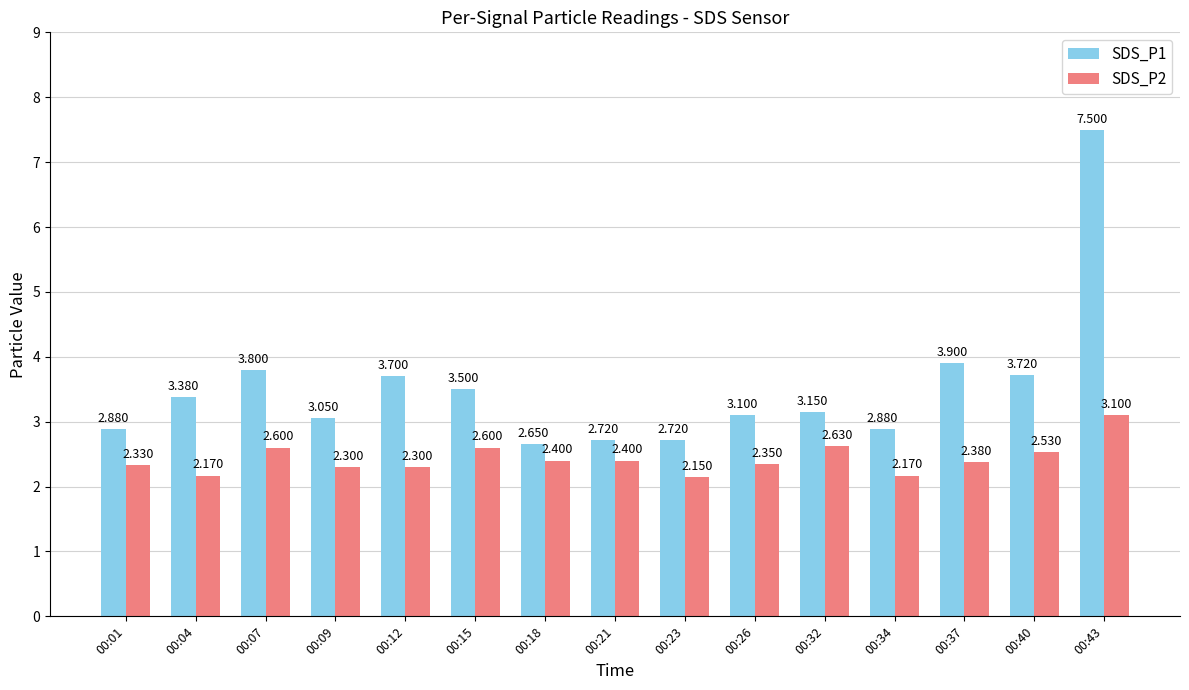

Which category has the highest value across all series?

00:43